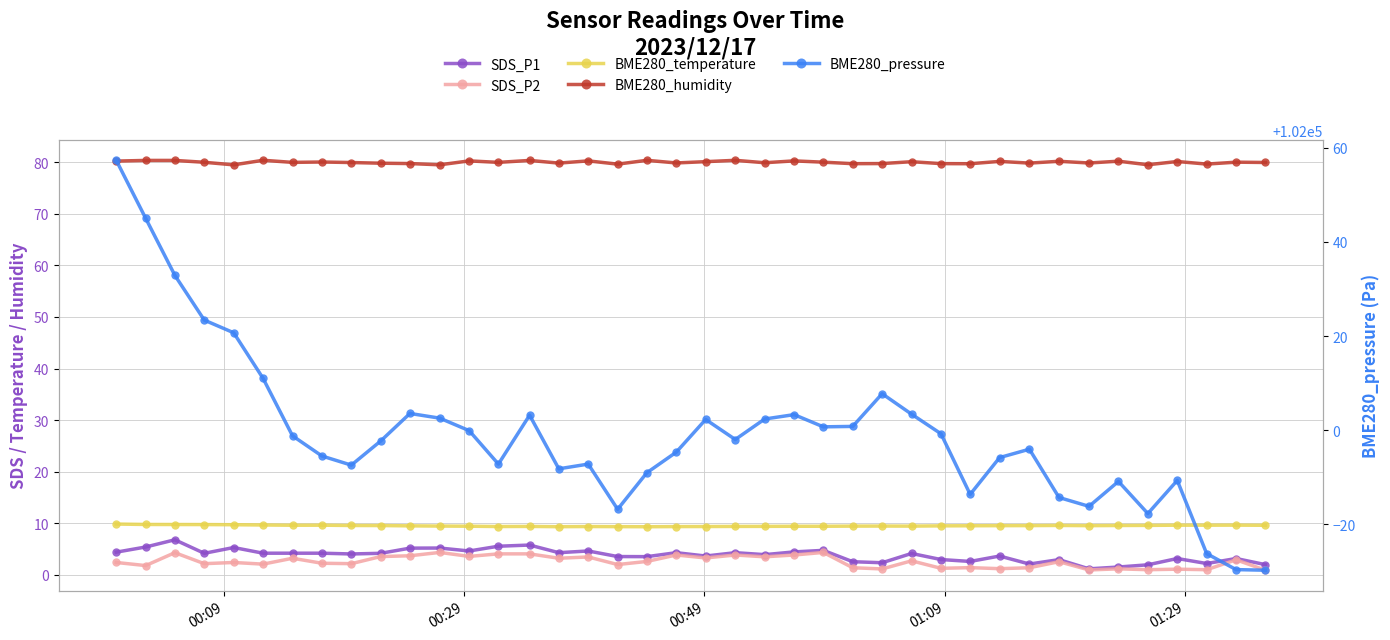

Is it true that SDS_P2 equals 5.6 at 20?

False